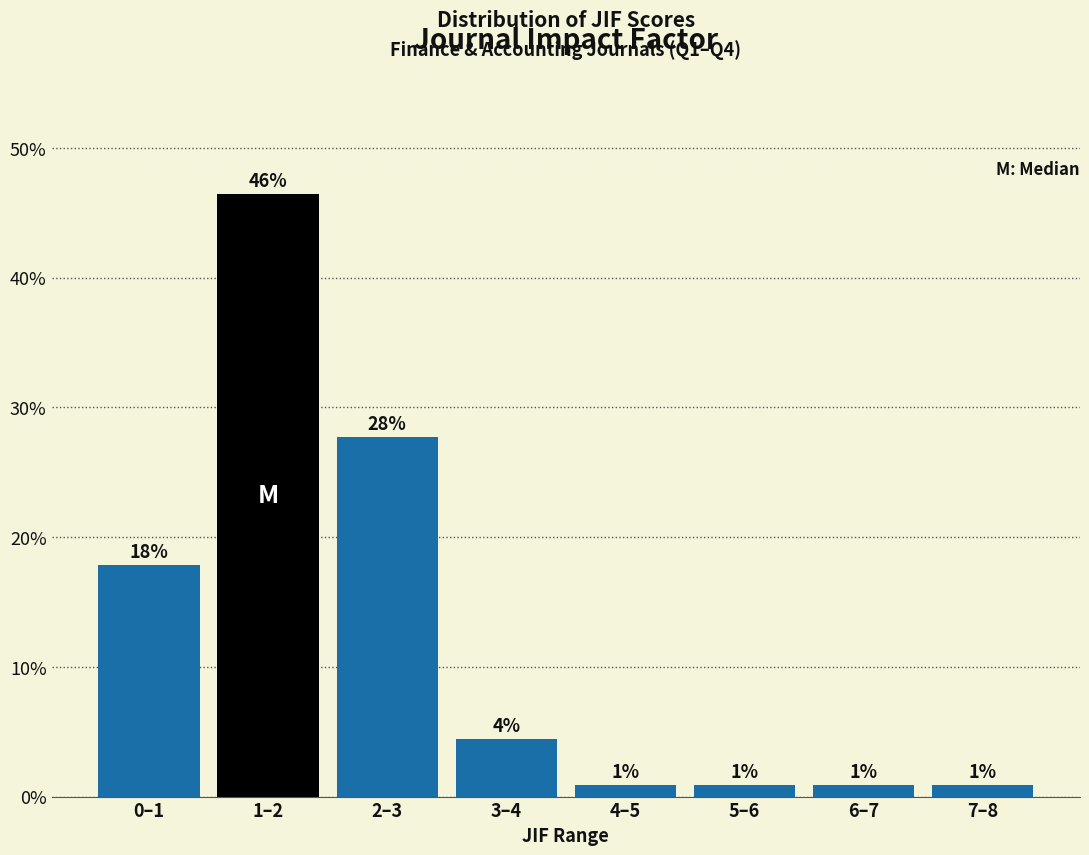

Does the chart contain any negative values?

No